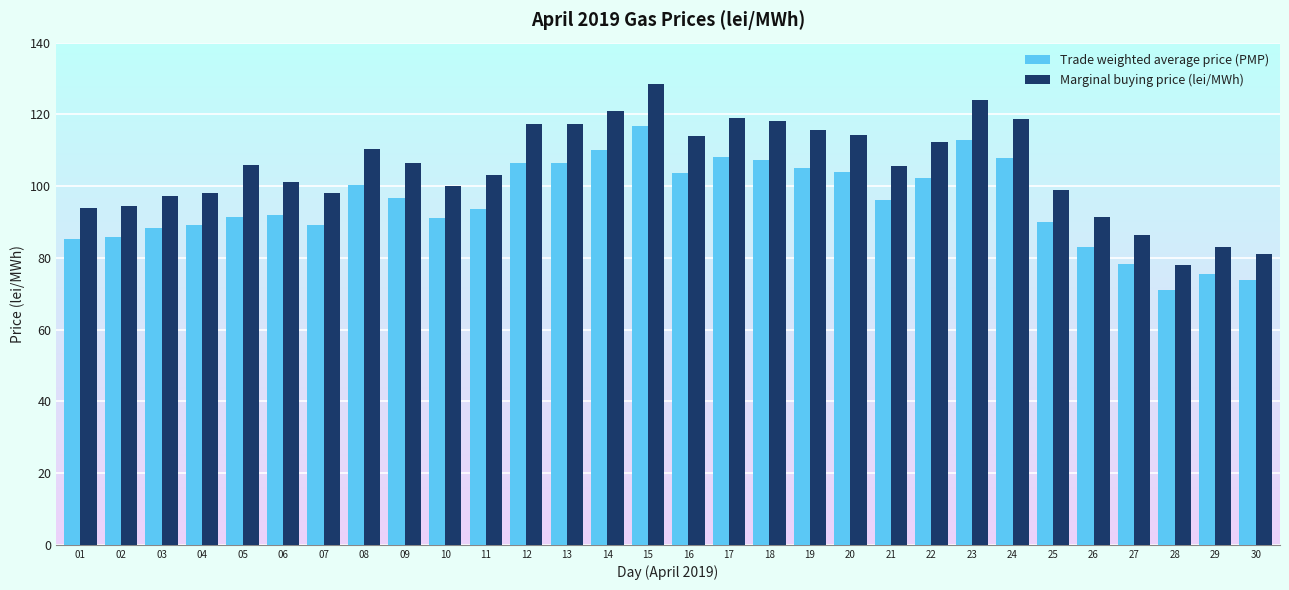

What is the sum of all Marginal buying price (lei/MWh) values?

3152.8